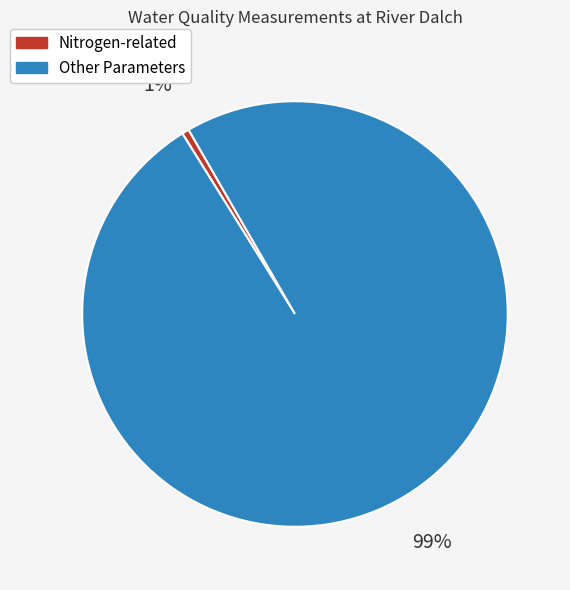

Count the number of slices in the pie.

2